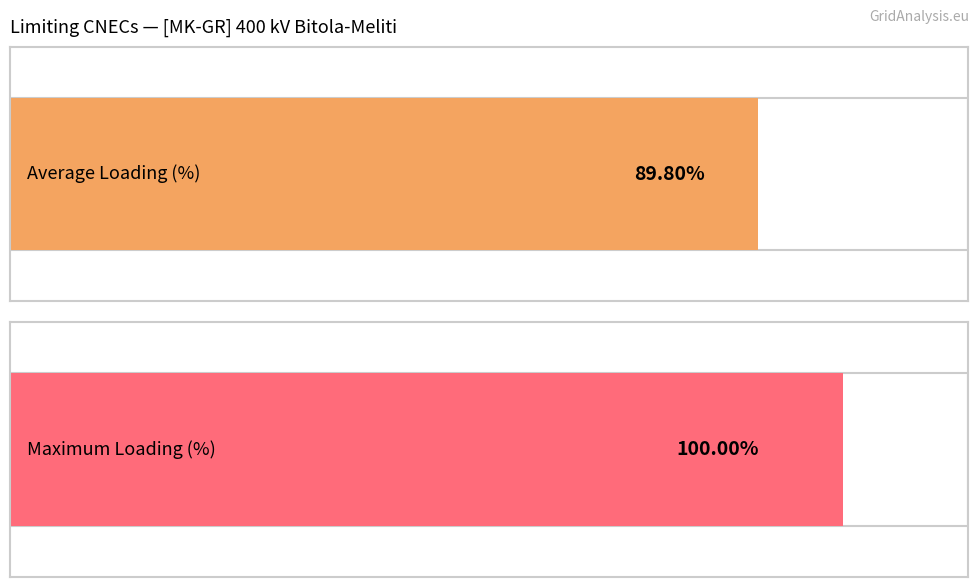

The Calculated I (A) series shows -1612 at BG_GR_CO_00001. True or false?

False